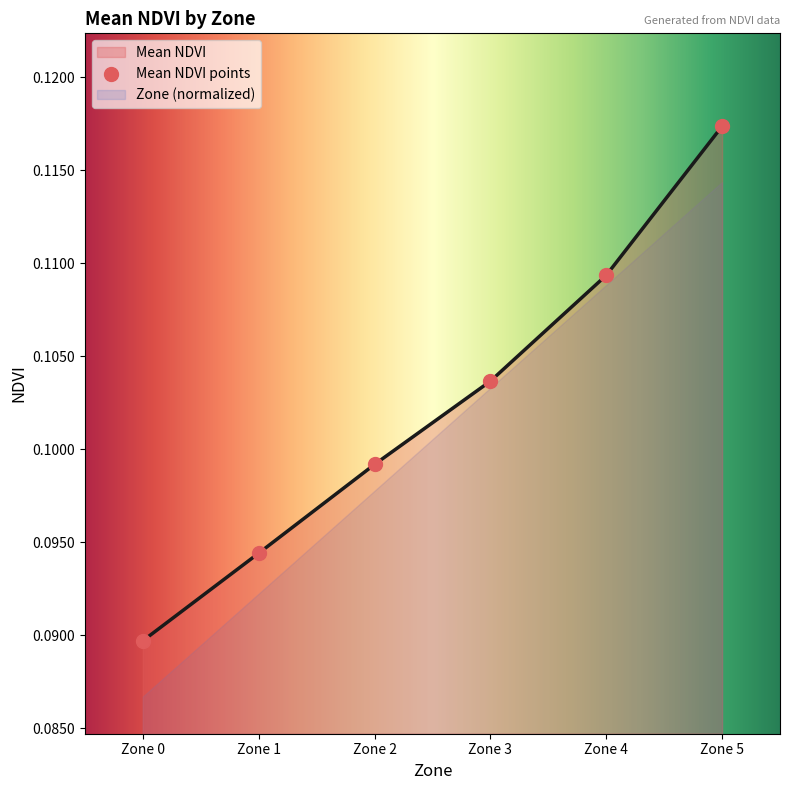

At which category is the sum across all series the highest?

Zone 5